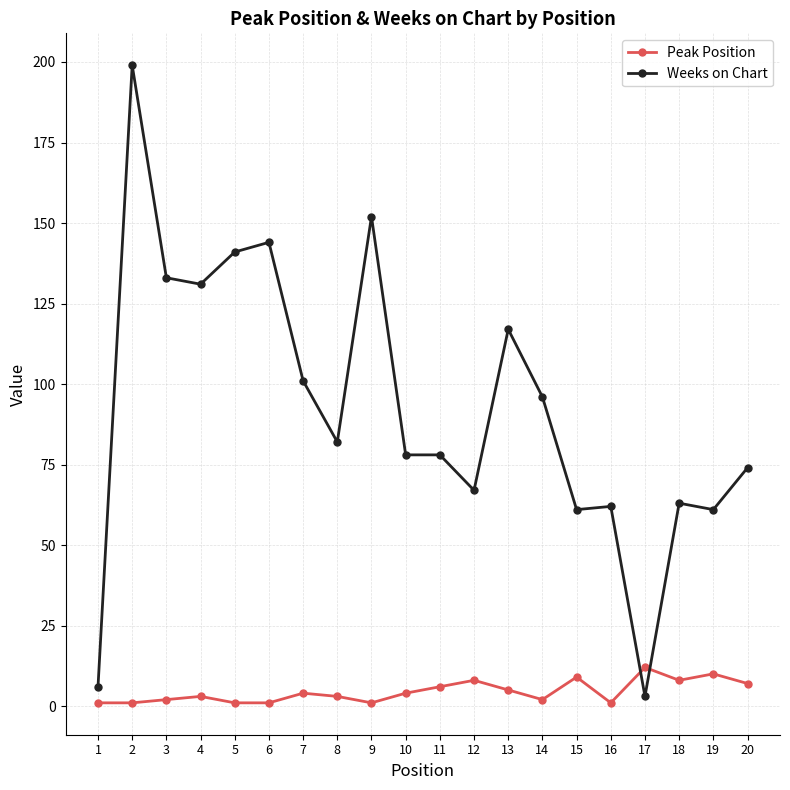

At which category does Weeks on Chart reach its first local peak?

2